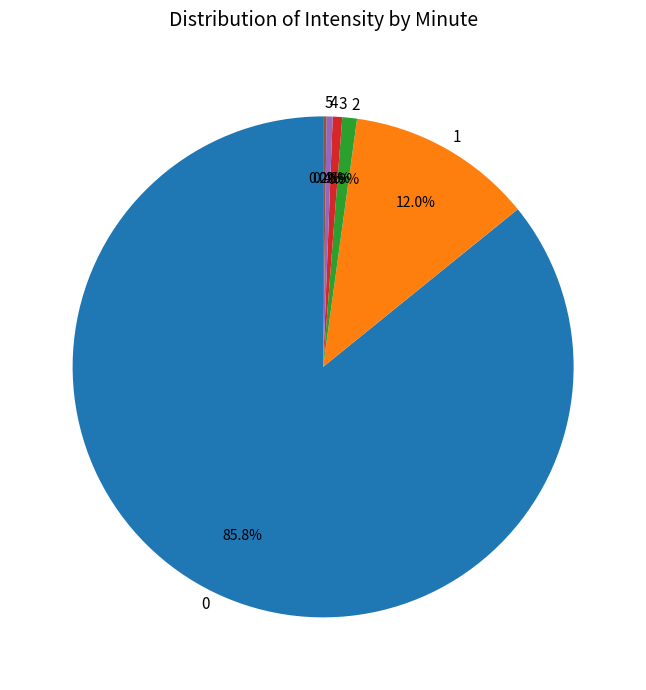

Is there any slice that represents more than half of the pie?

Yes